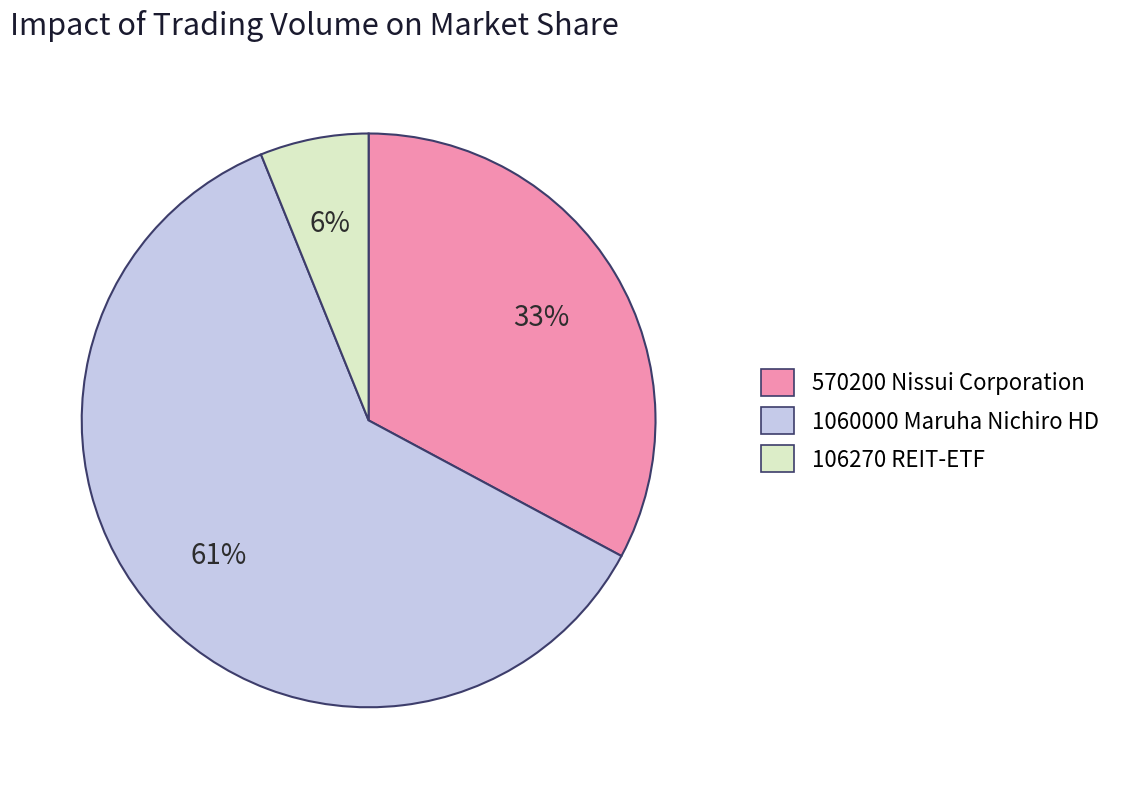

Is there a majority slice in this chart?

Yes